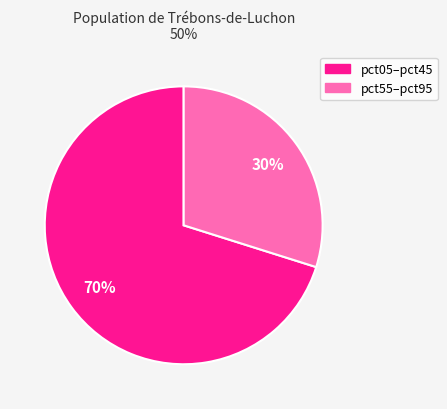

Does any single category account for the majority?

Yes